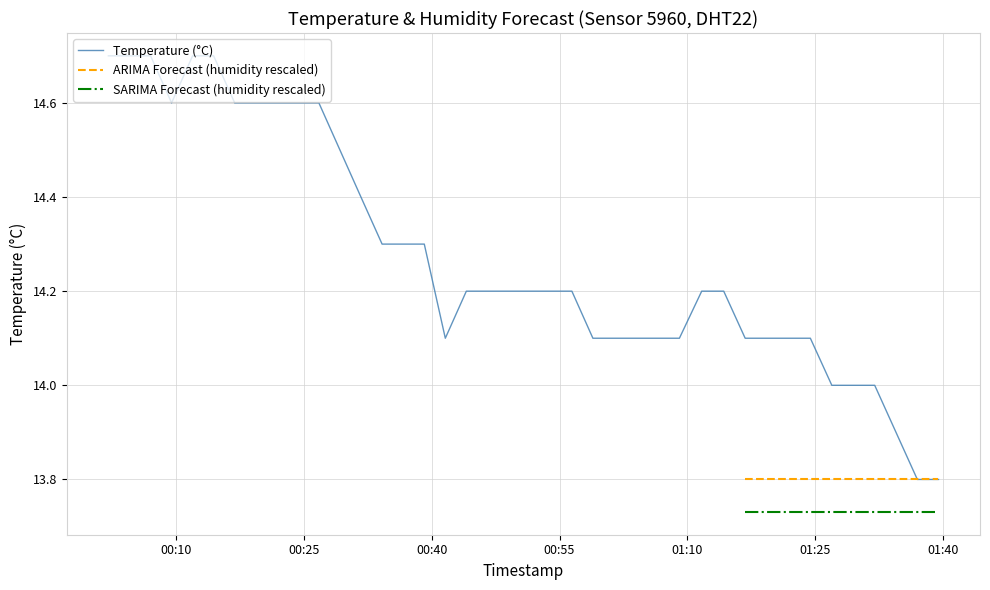

What is the label of the 28th point from the left?

2023-05-14T01:09:04